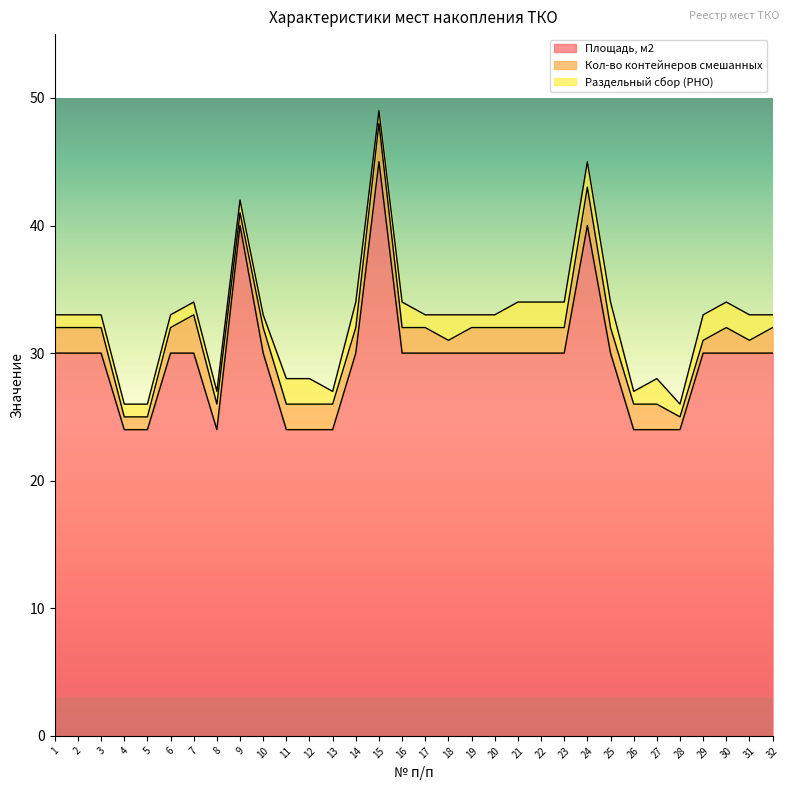

Which series has the largest range (max minus min)?

Площадь, м2